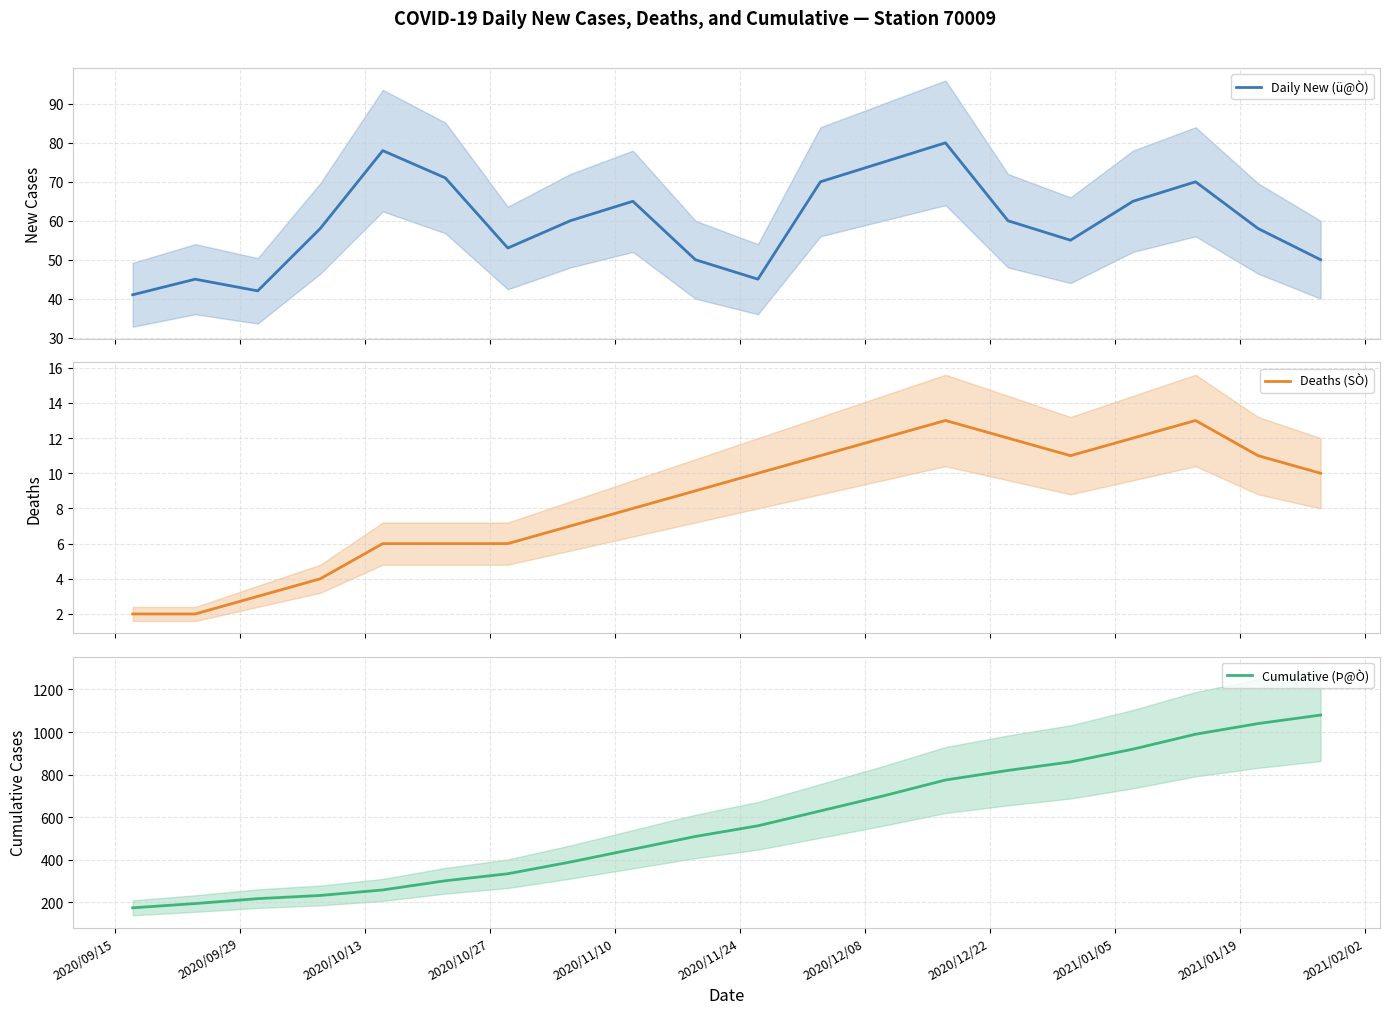

How many data points in Cumulative (Þ@Ò) are above 560?

9